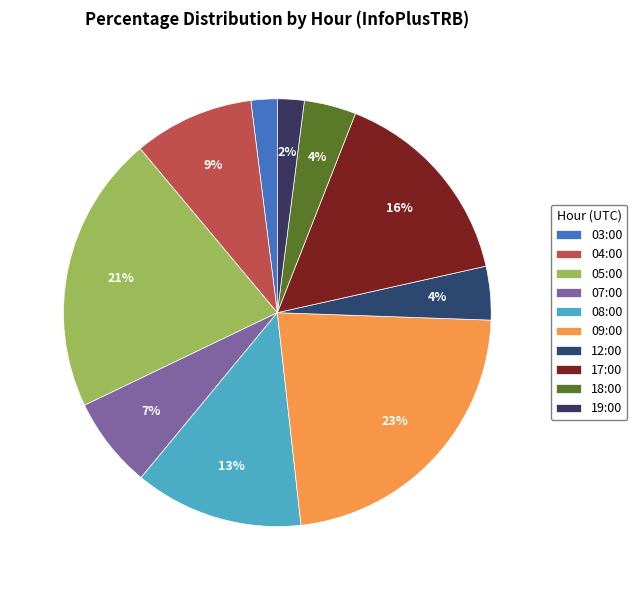

Which slice is the smallest?

03:00